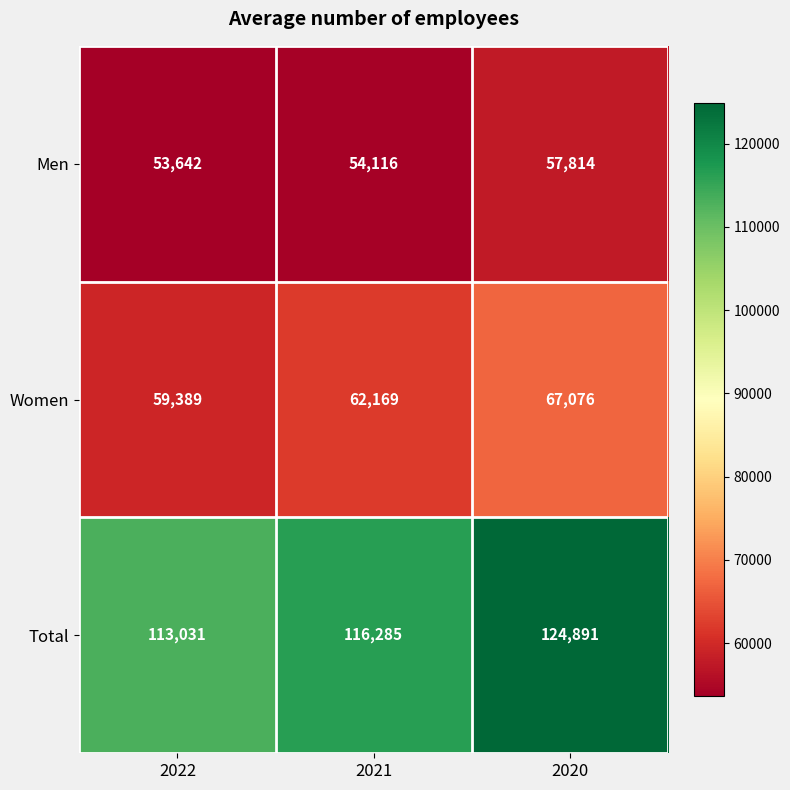

What is the sum of the Total values at 2021 and 2022?

229316